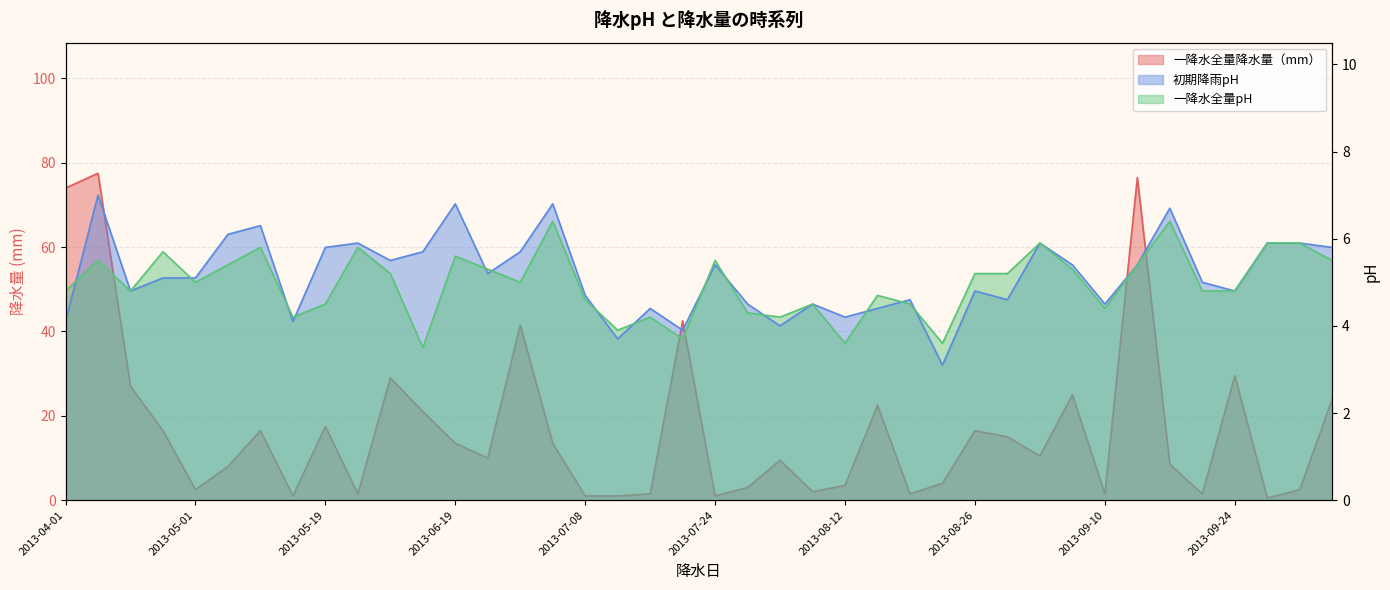

What is the label of the 9th point from the right?

2013-09-08